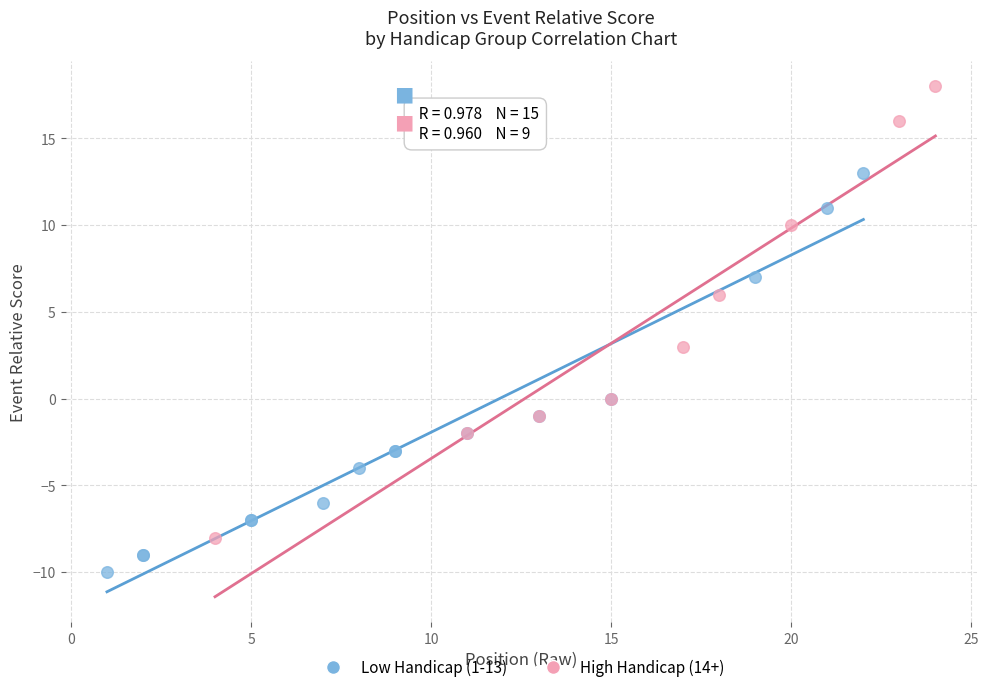

Which series reaches the minimum Y coordinate?

Low Handicap (1-13)